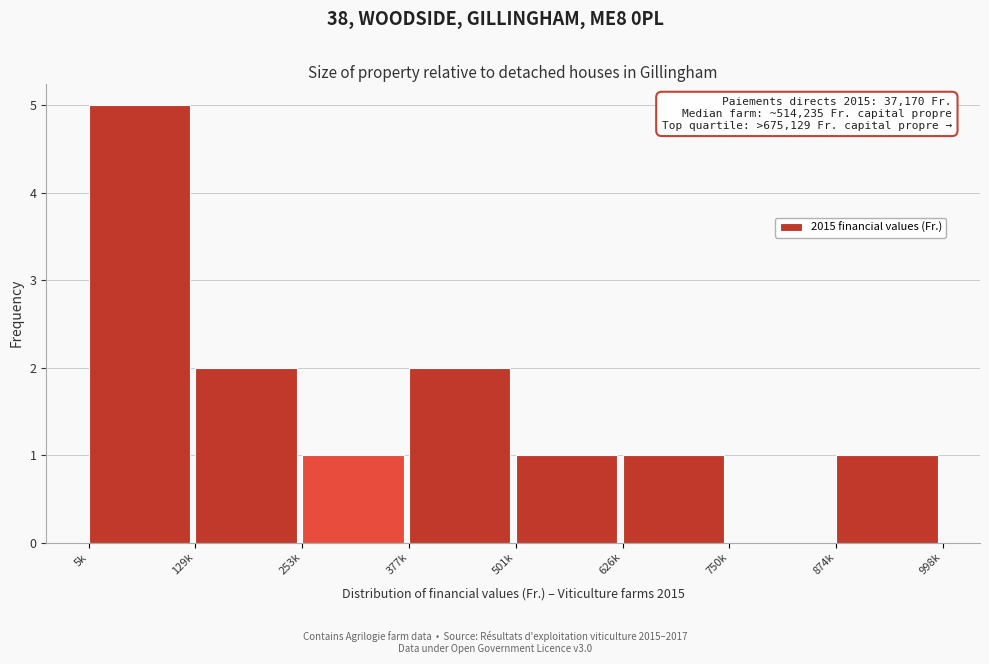

Reading right to left, list all the values displayed in this chart.

874k=1	750k=0	626k=1	501k=1	377k=2	253k=1	129k=2	5k=5